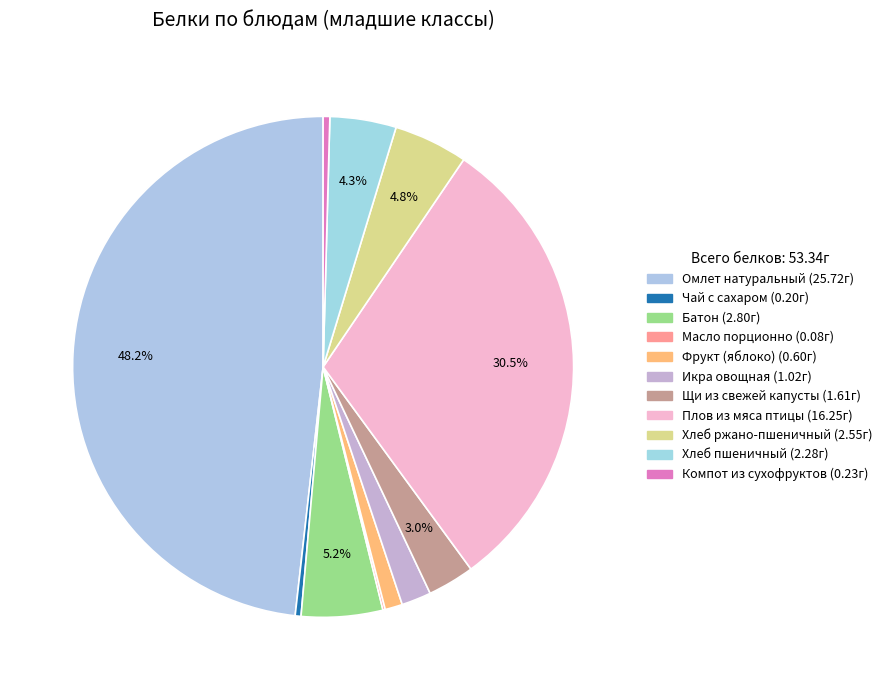

Does Хлеб ржано-пшеничный represent more than half of the total?

No